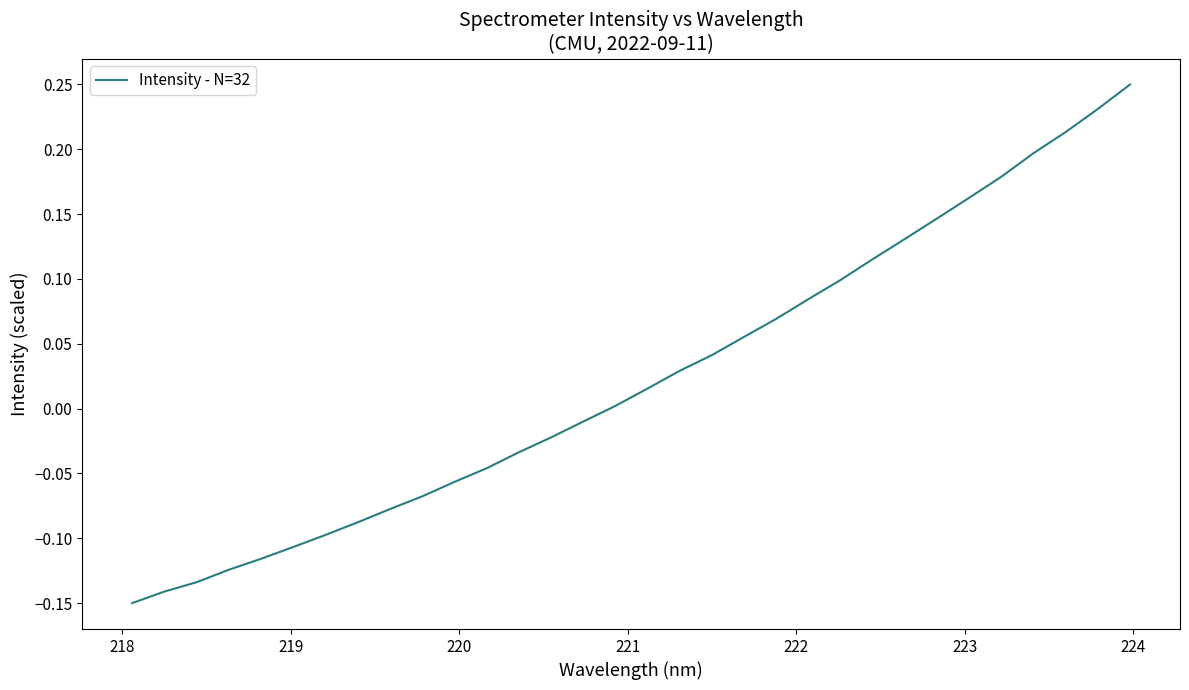

What is the difference between the maximum and minimum values?

0.4